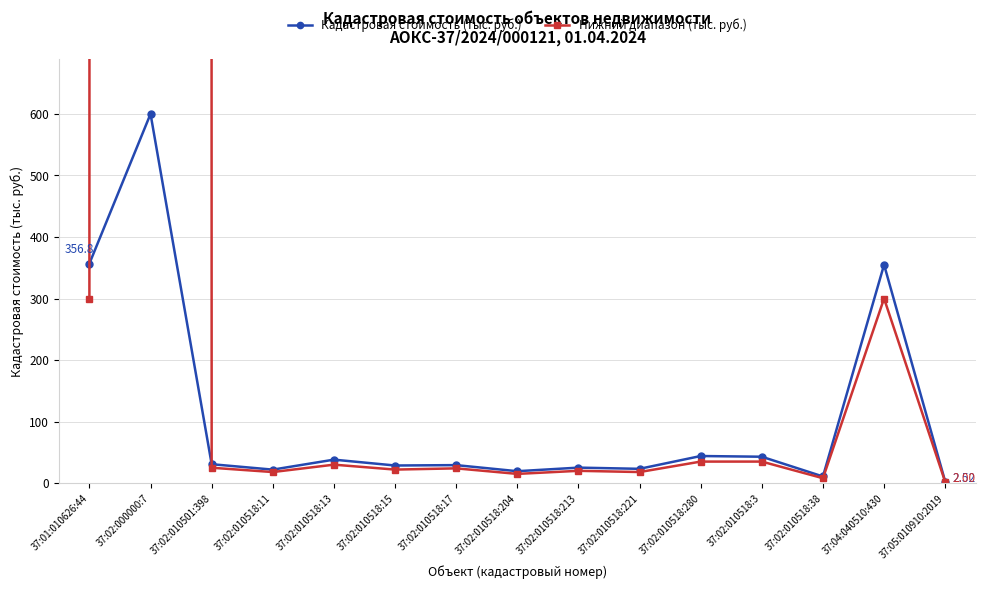

How many intersections are there between Нижний диапазон (тыс. руб.) and Кадастровая стоимость (тыс. руб.)?

2